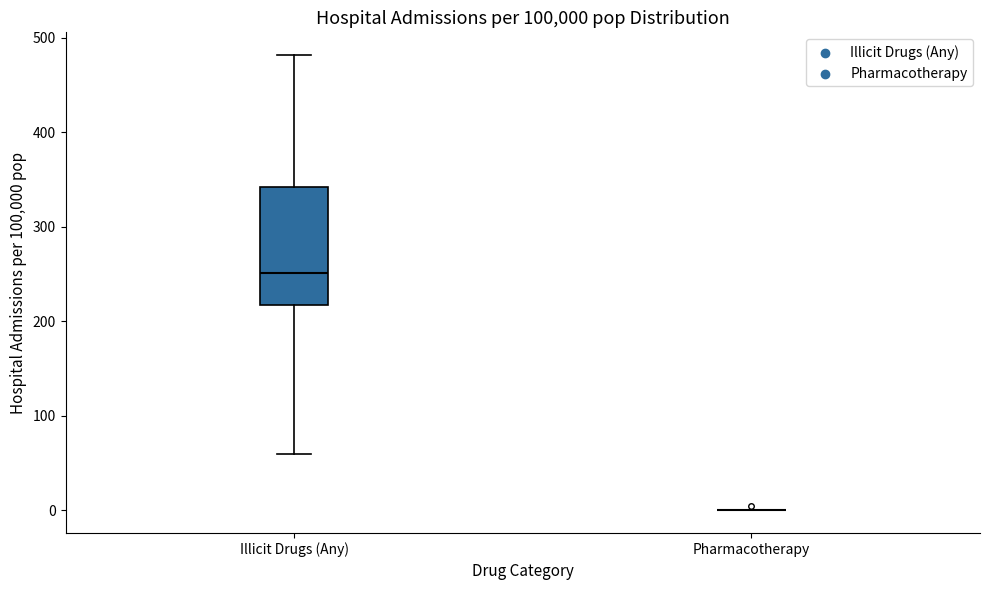

Where does the lower whisker of the box for Illicit Drugs (Any) end on the y-axis? The values are not printed on the chart, so give them approximately, as read against the axis.

60